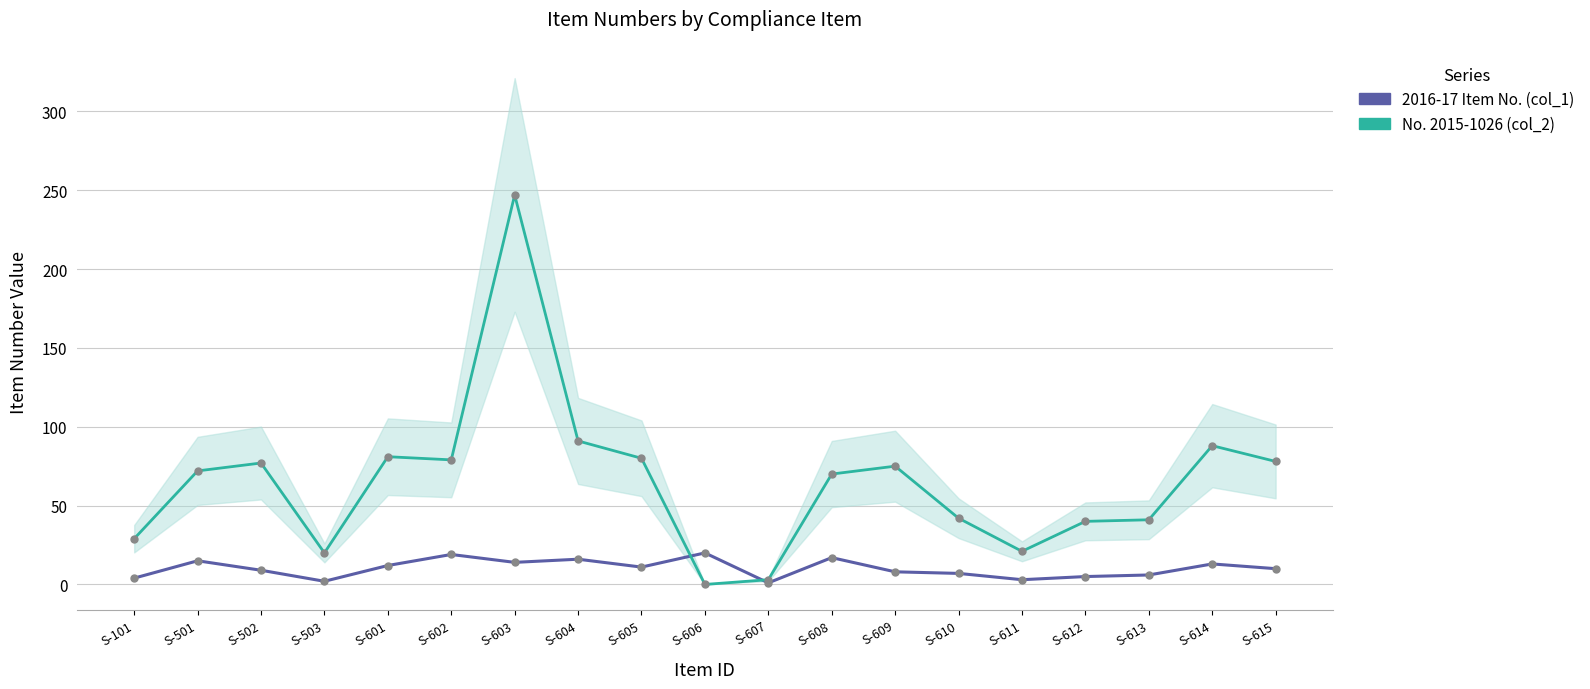

Where do 2016-17 Item No. (col_1) and No. 2015-1026 (col_2) first cross each other?

S-605 and S-606